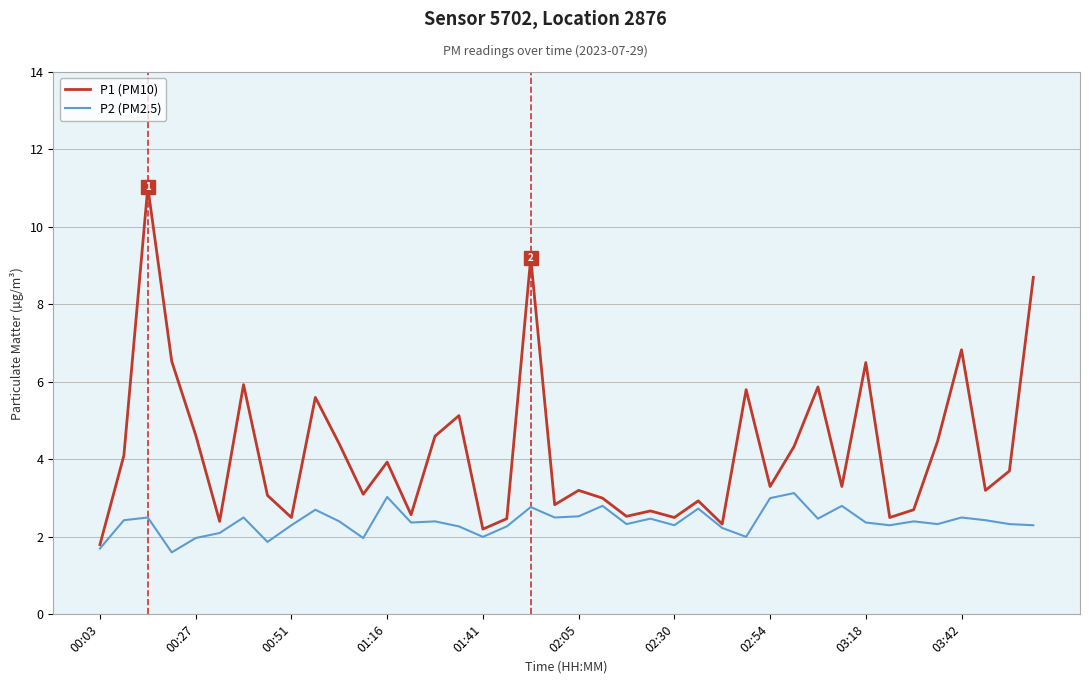

What is the minimum value shown in the chart?

1.6